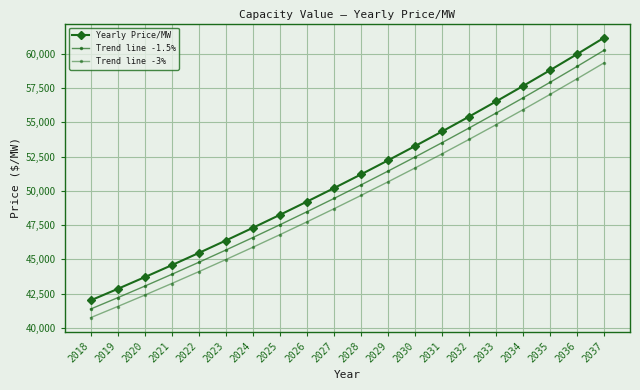

How many data points in Yearly Price/MW are less than 51197?

10